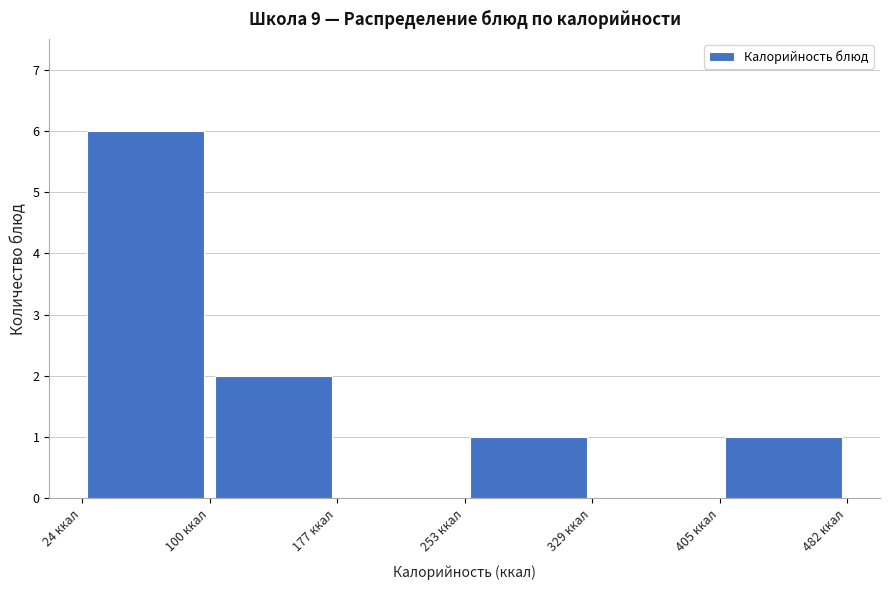

How tall is the bar that spans 250 to 330 on the x-axis? Neither the bar edges nor the heights are printed on the chart, so give them approximately, as read against the axes.

1